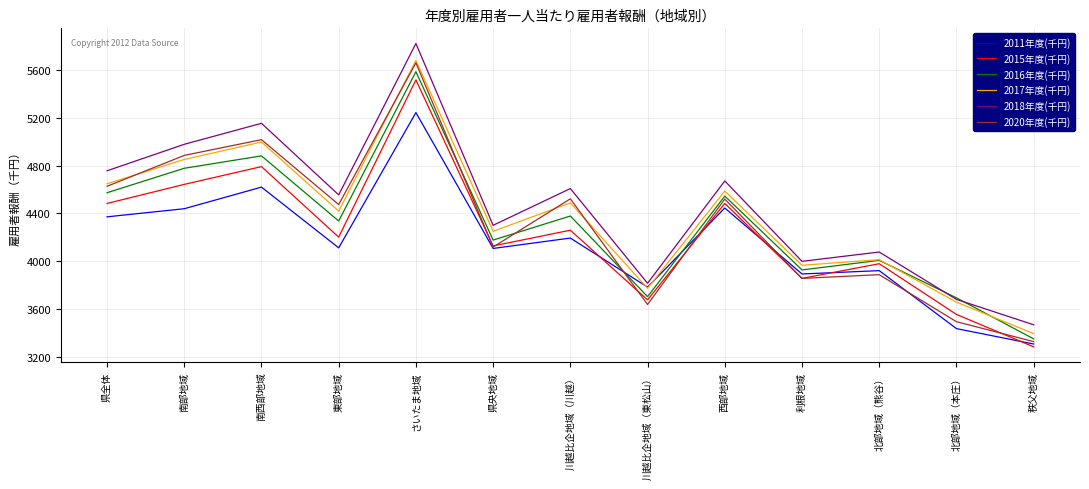

What is the average value of the 2011年度(千円) series?

4144